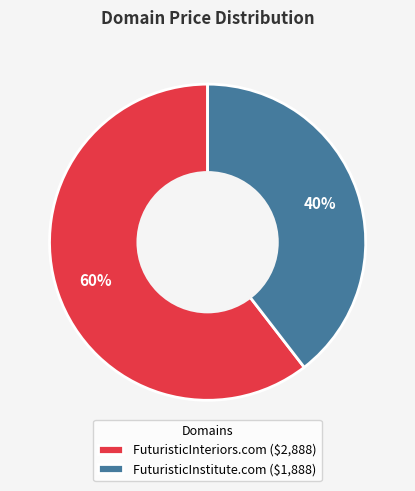

How many segments does this pie chart have?

2